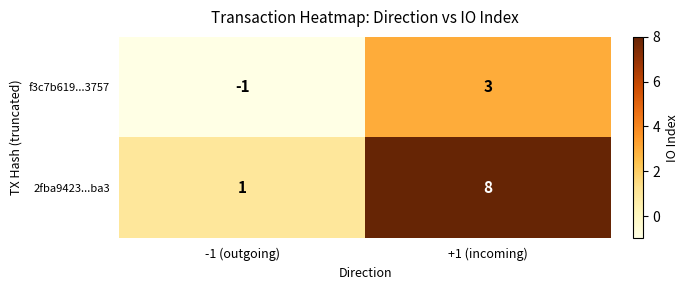

Which series has the largest total across all categories?

2fba9423...ba3